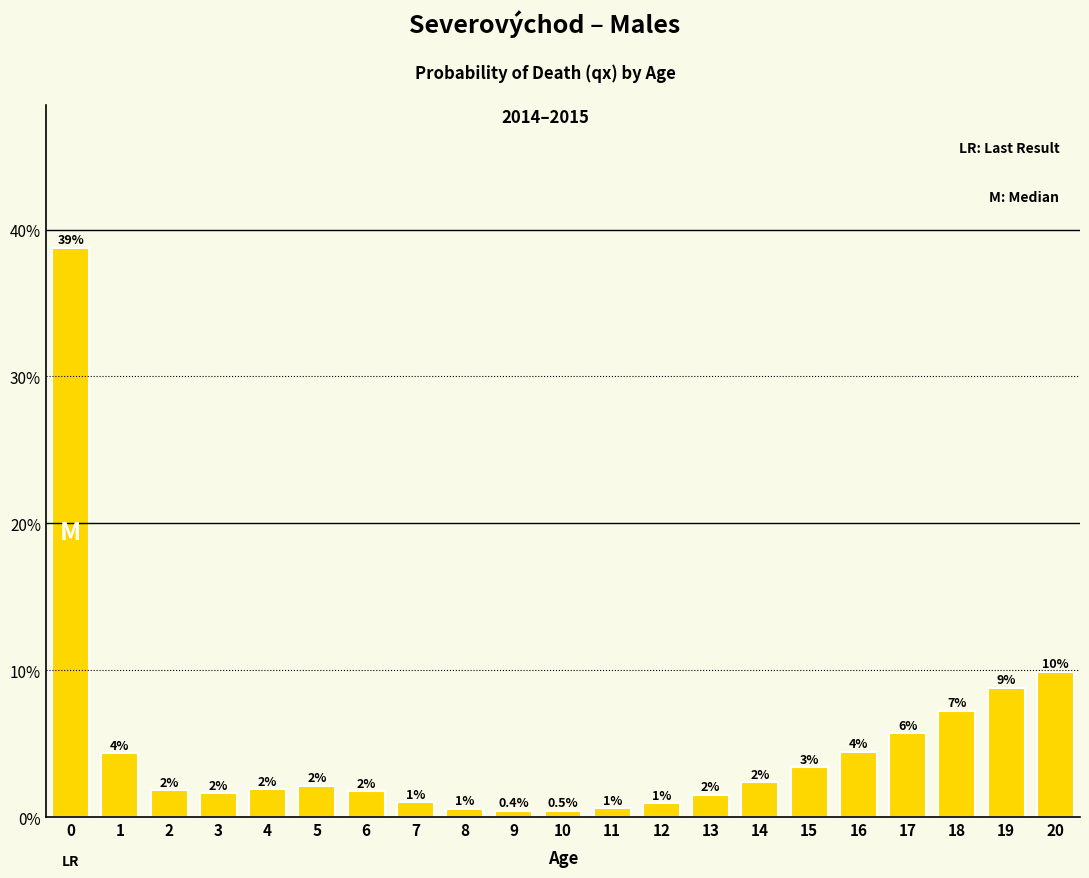

How many bars are there in total?

21